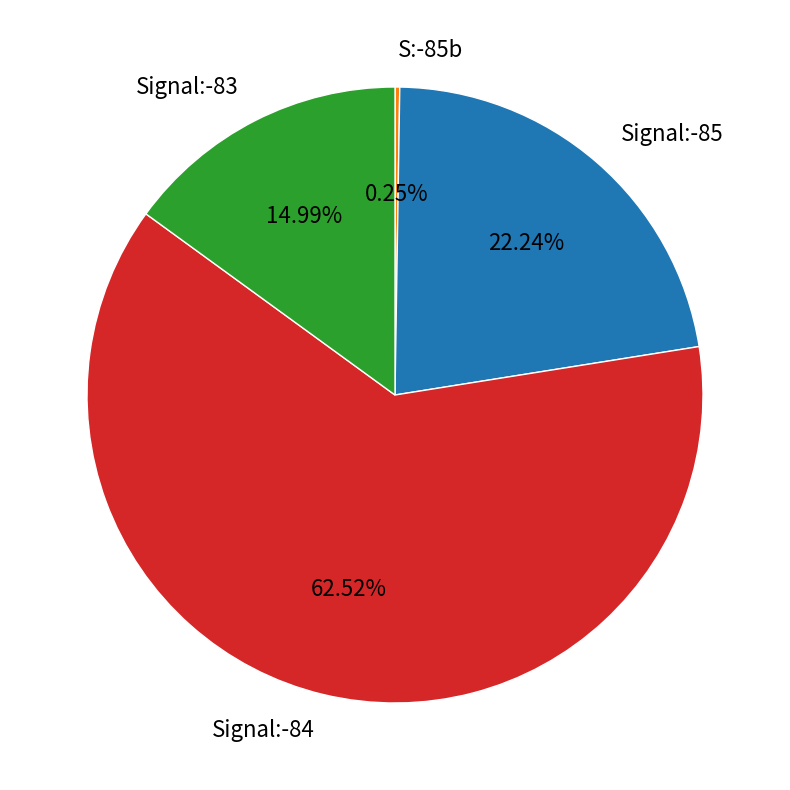

Which has a higher value, Signal:-84 or Signal:-83?

Signal:-84